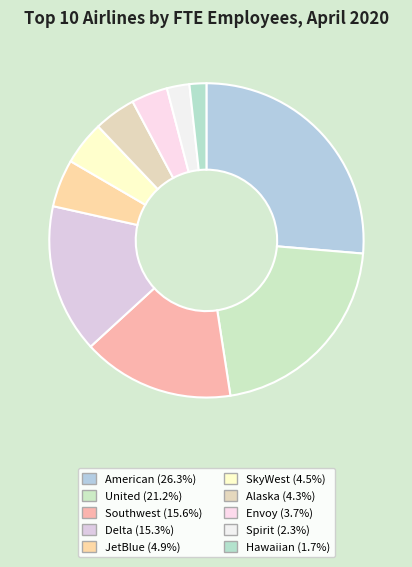

What is the change in value from Envoy to Hawaiian?

-7804